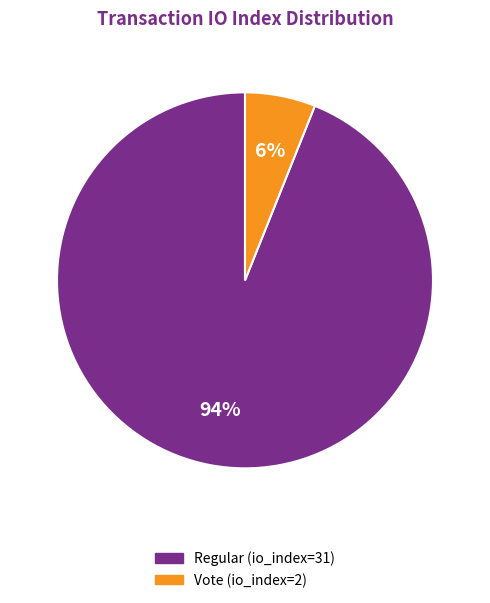

The Regular (io_index=31) slice represents 94% of the pie. True or false?

True